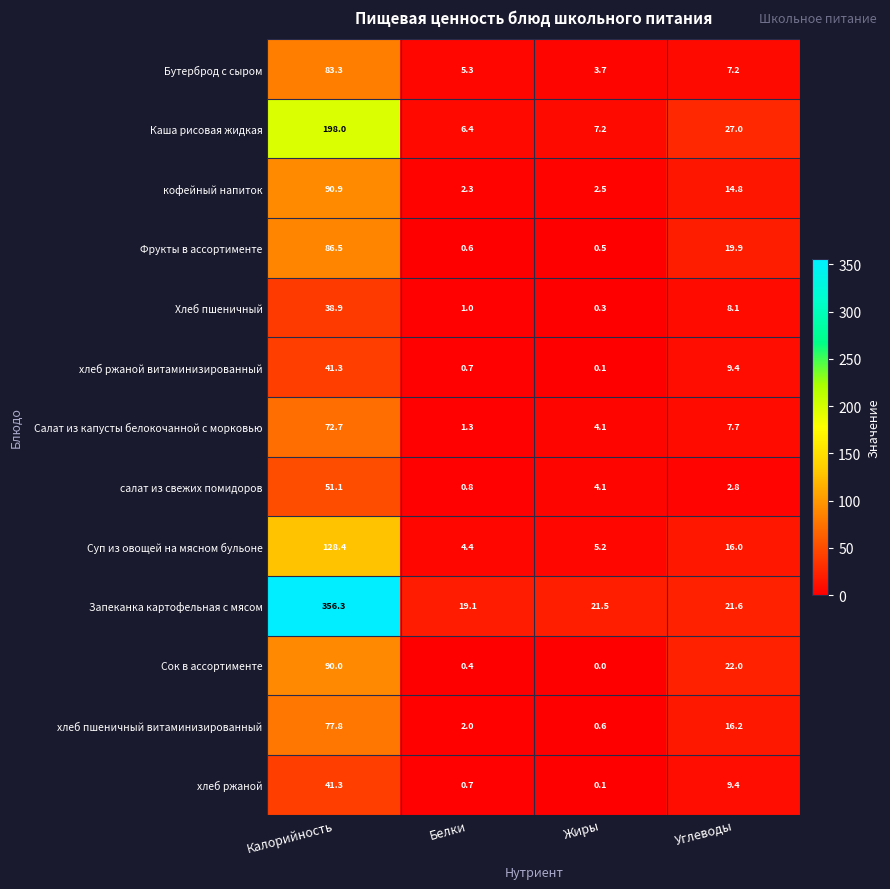

At which category is the sum across all series the highest?

Калорийность